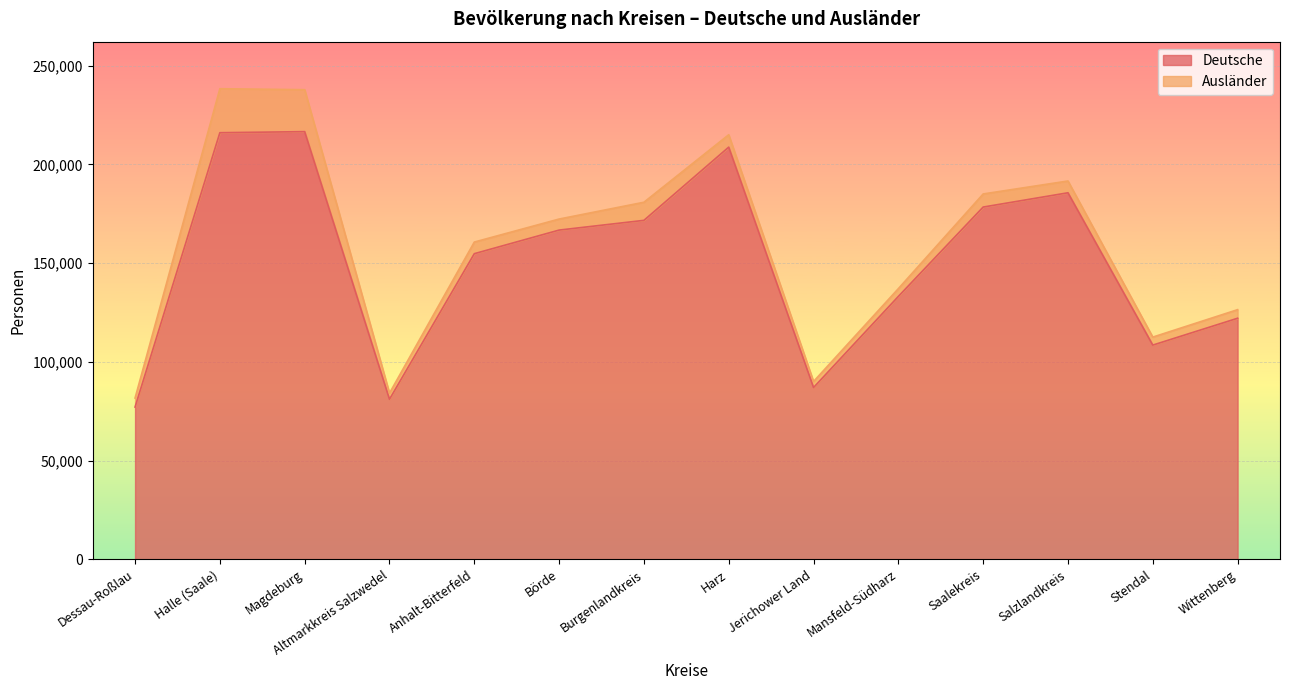

Which category has the lowest value across all series?

Dessau-Roßlau